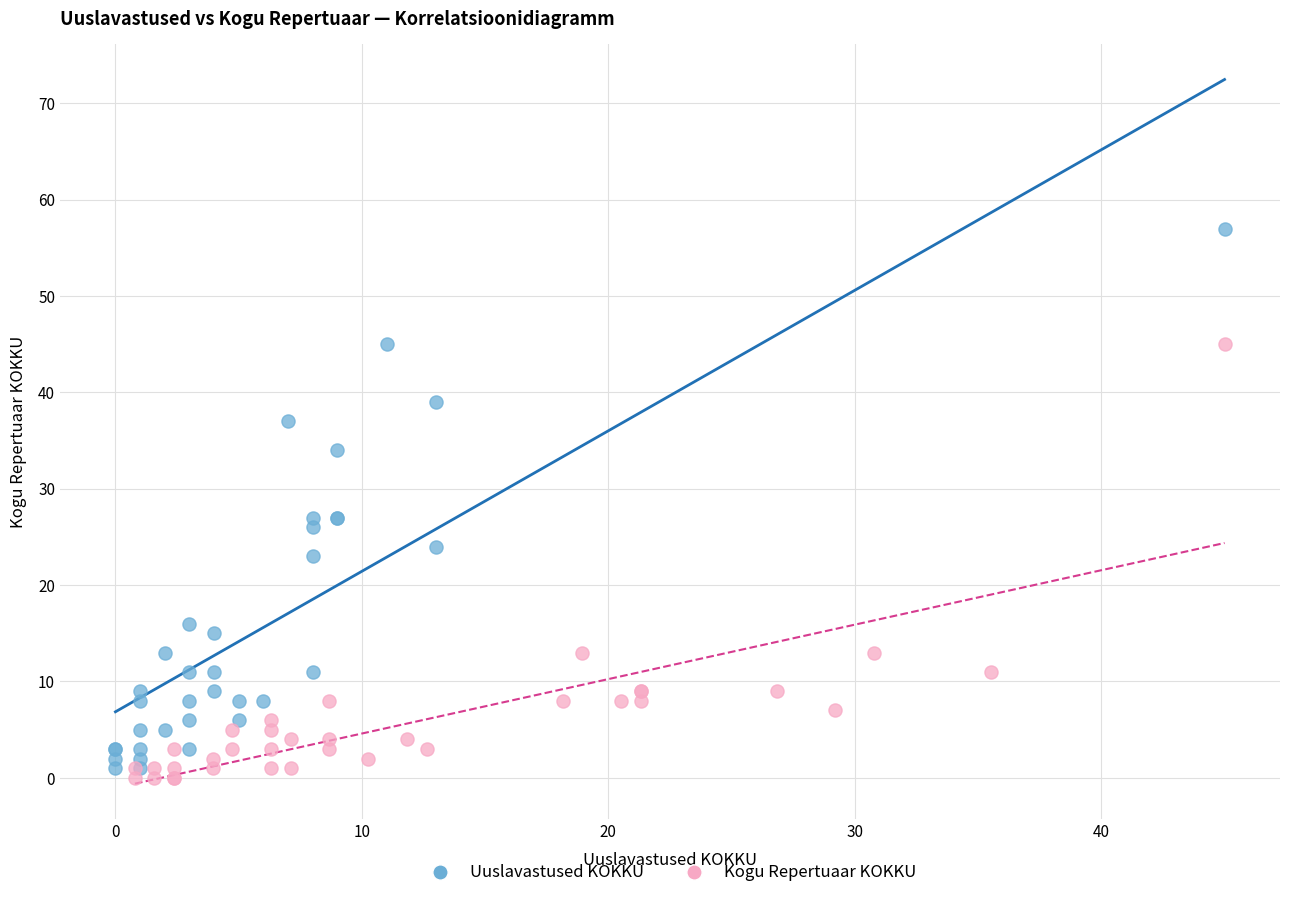

Which series has the widest spread of Y values?

Uuslavastused KOKKU